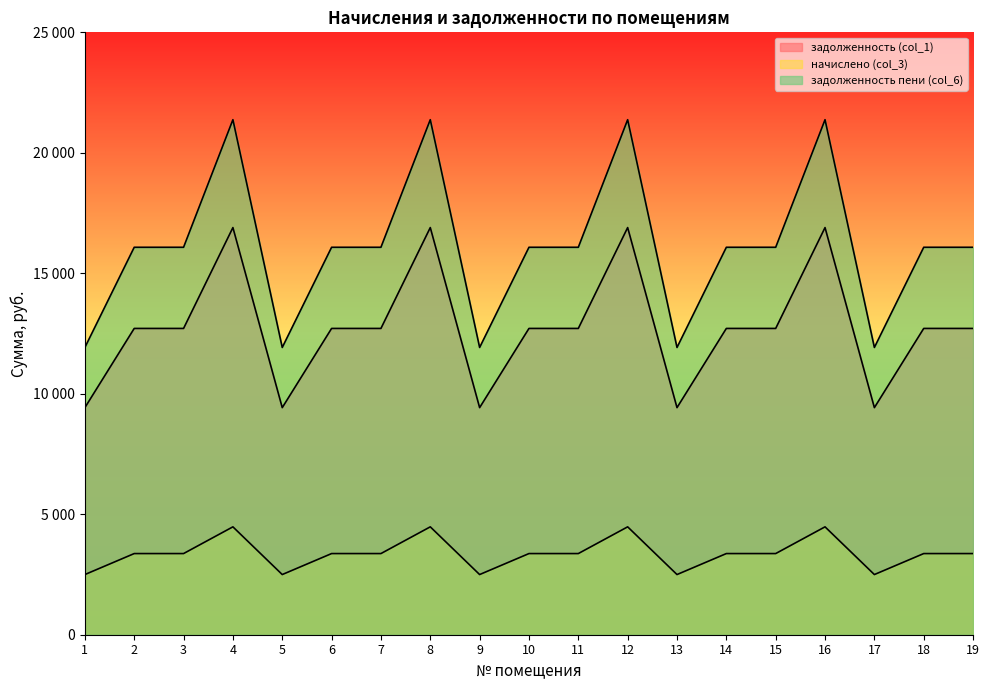

Between 4 and 18, which is larger?

4